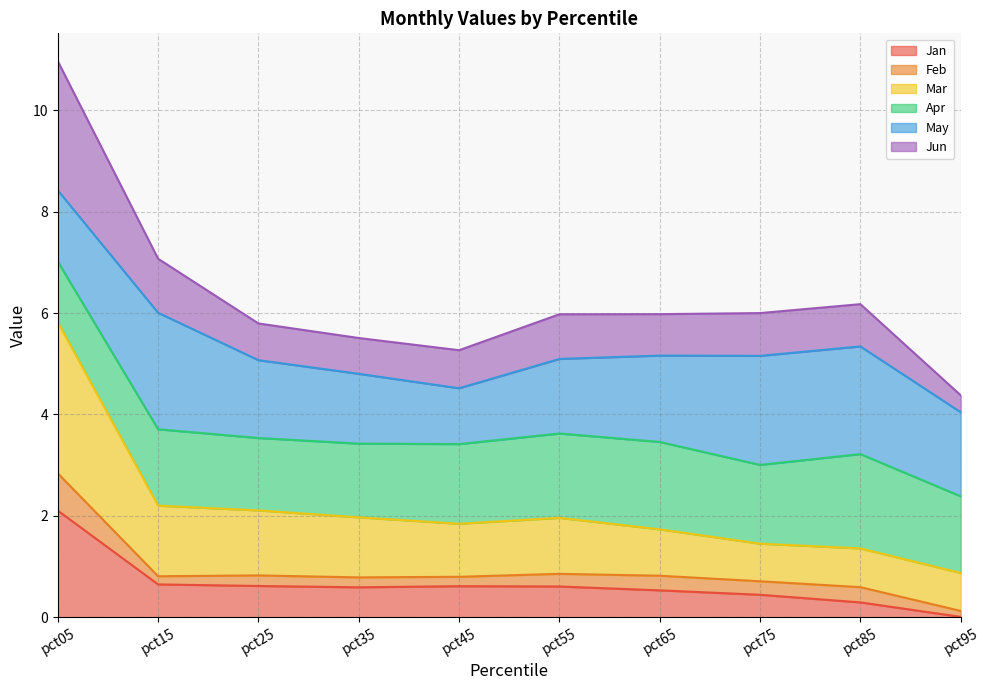

True or false: Mar and Jan cross at least once.

False